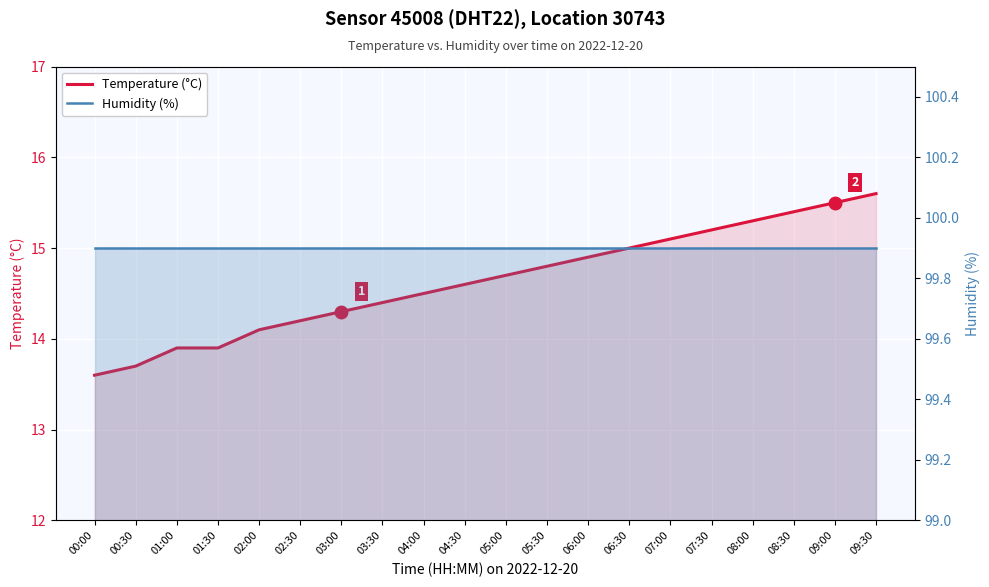

True or false: Humidity (%) has a value of 99.9 at 05:00.

True